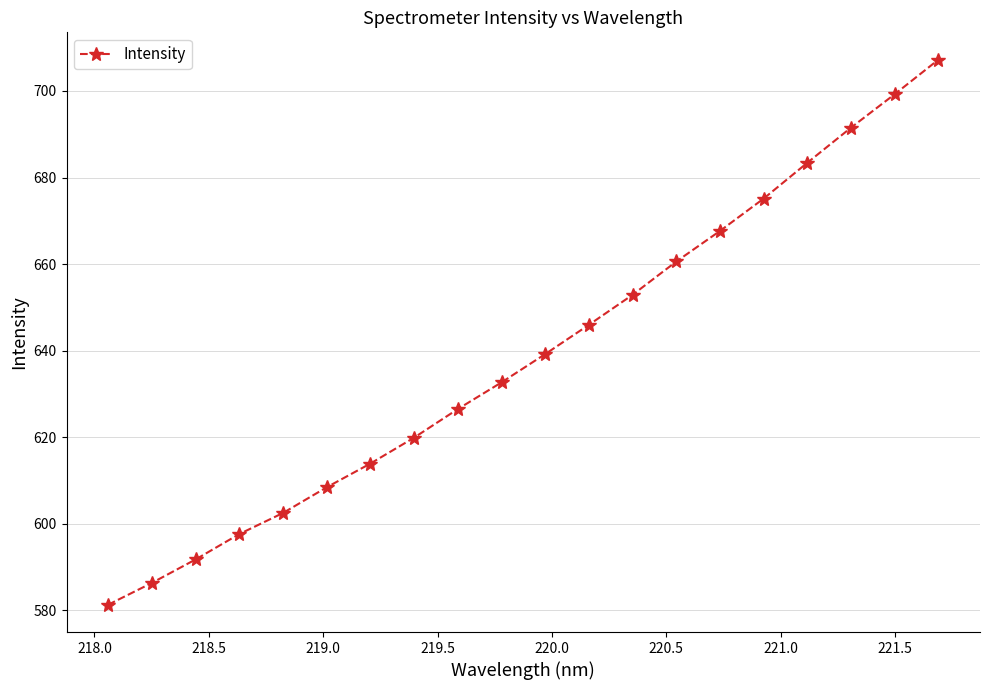

What is the value of the 17th point from the left?

683.4